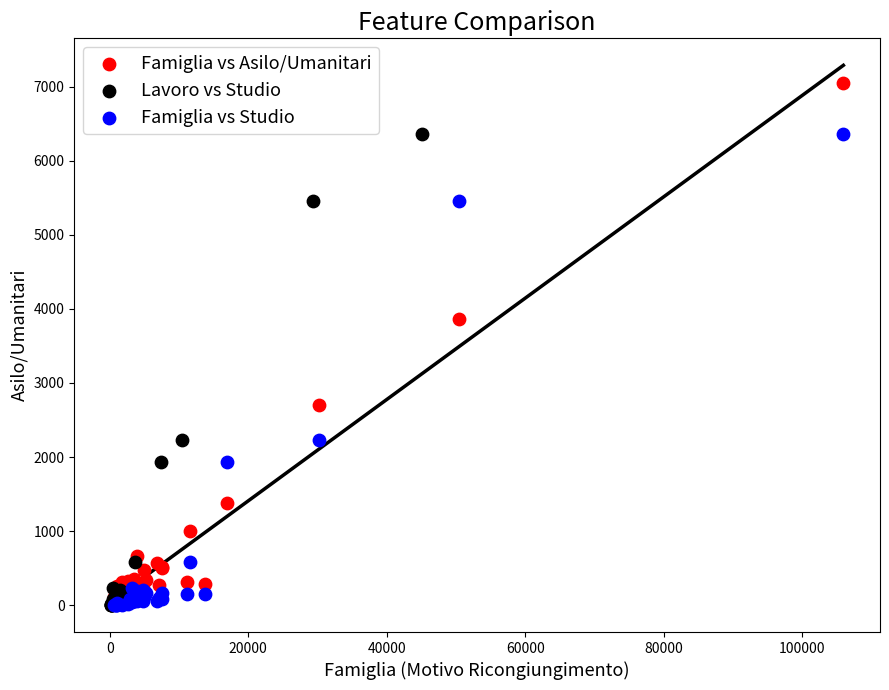

Which series contains the highest Y value?

Famiglia vs Asilo/Umanitari